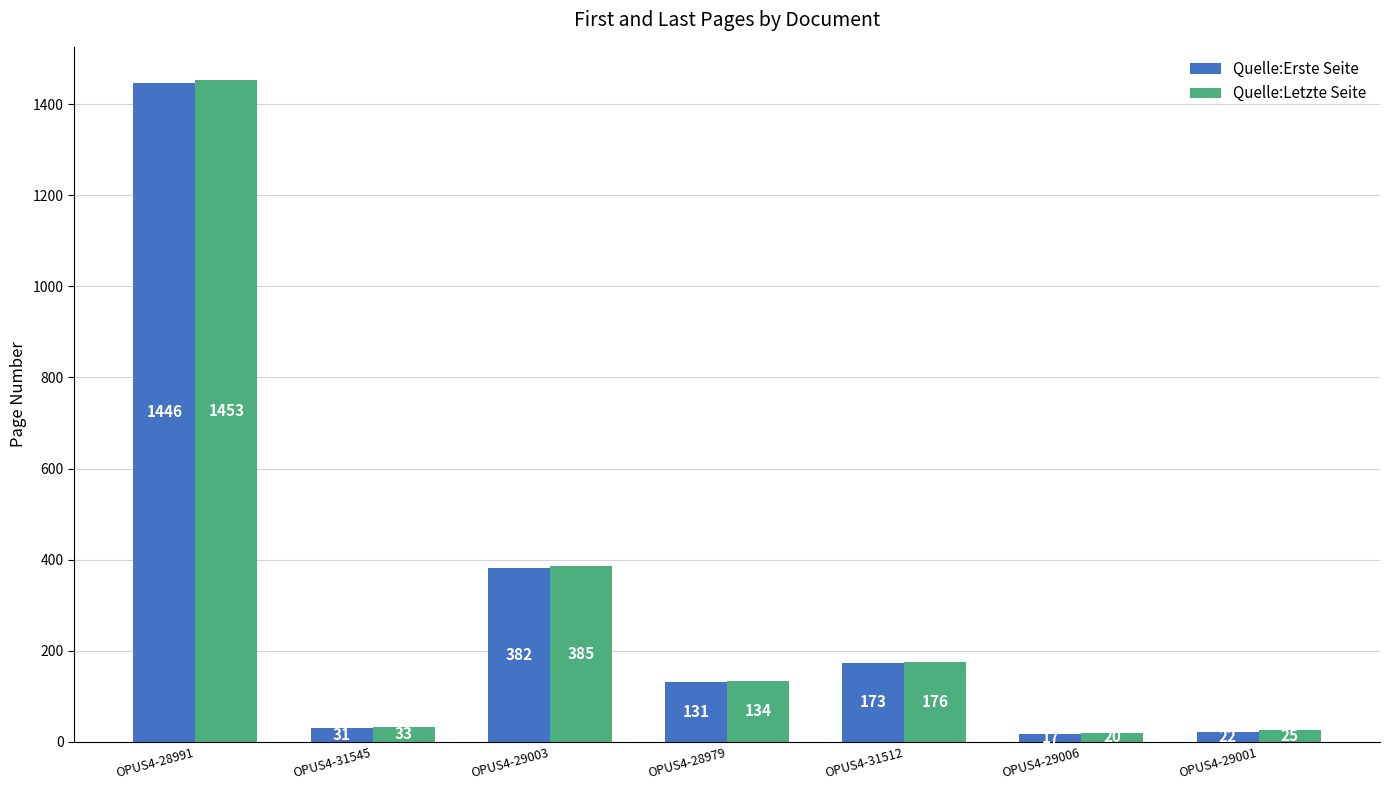

Rank the categories by Quelle:Erste Seite value from lowest to highest.

OPUS4-29006, OPUS4-29001, OPUS4-31545, OPUS4-28979, OPUS4-31512, OPUS4-29003, OPUS4-28991